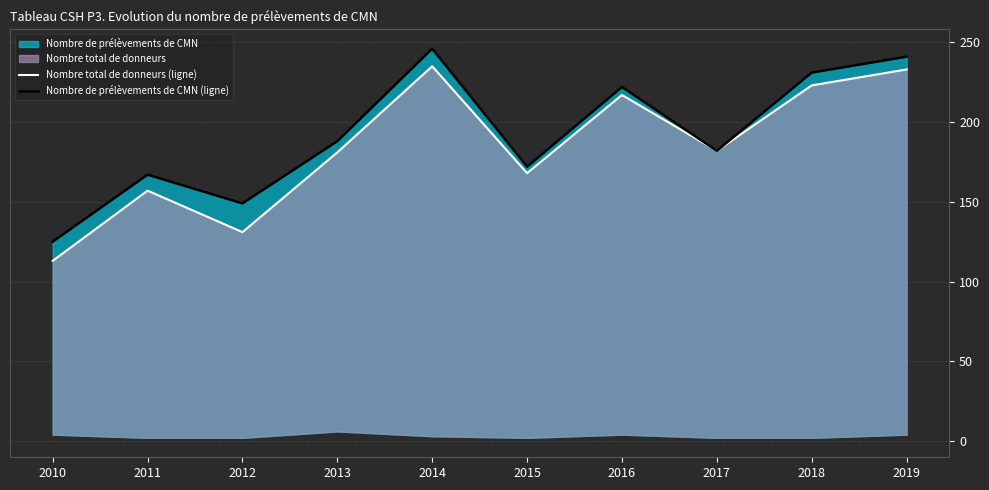

At which label is Nombre total de donneurs (ligne) closest to 174?

2015